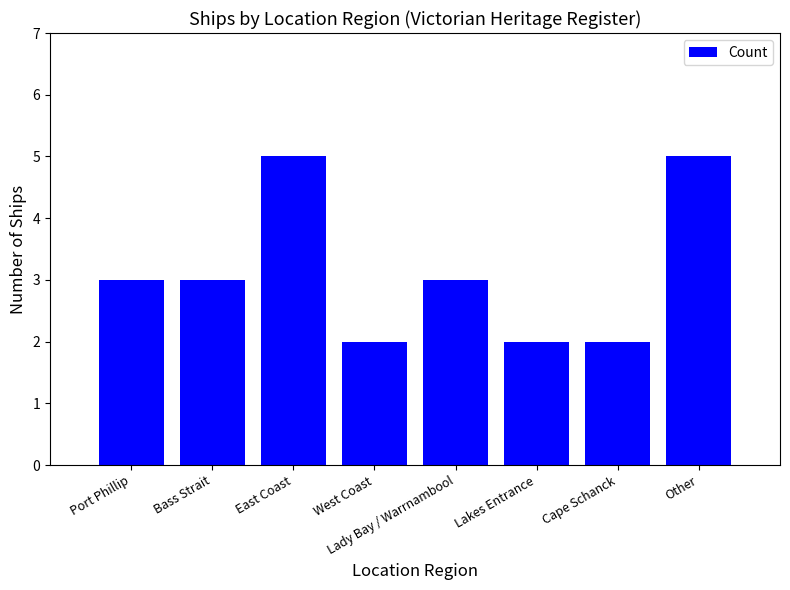

What is the value of the 3rd bar from the left?

5